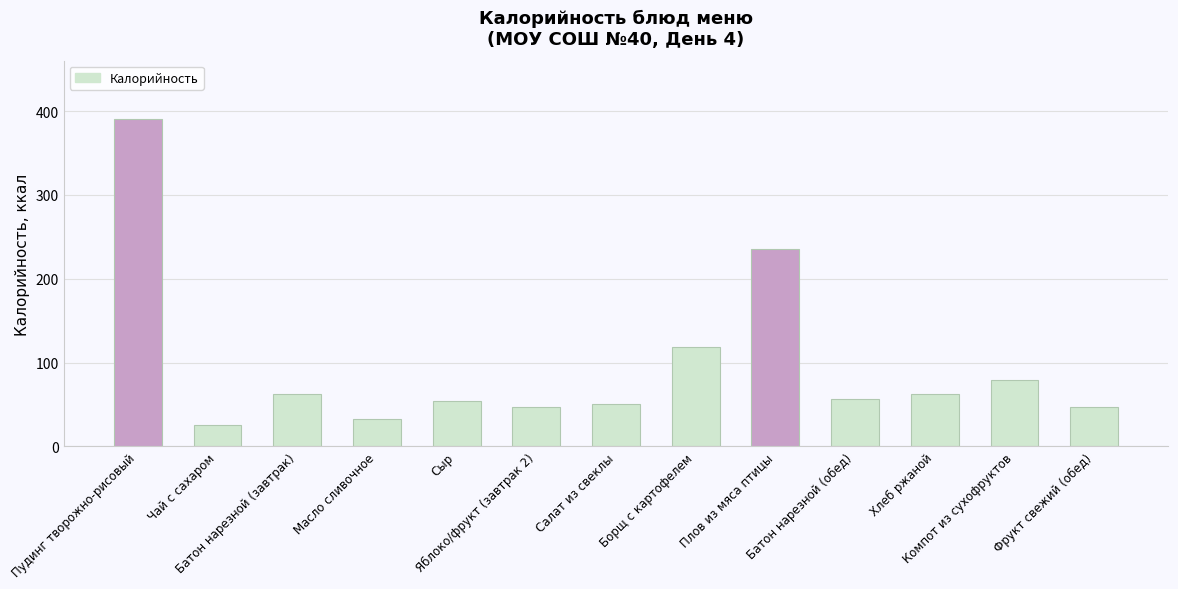

What is the value of the 9th bar from the left?

235